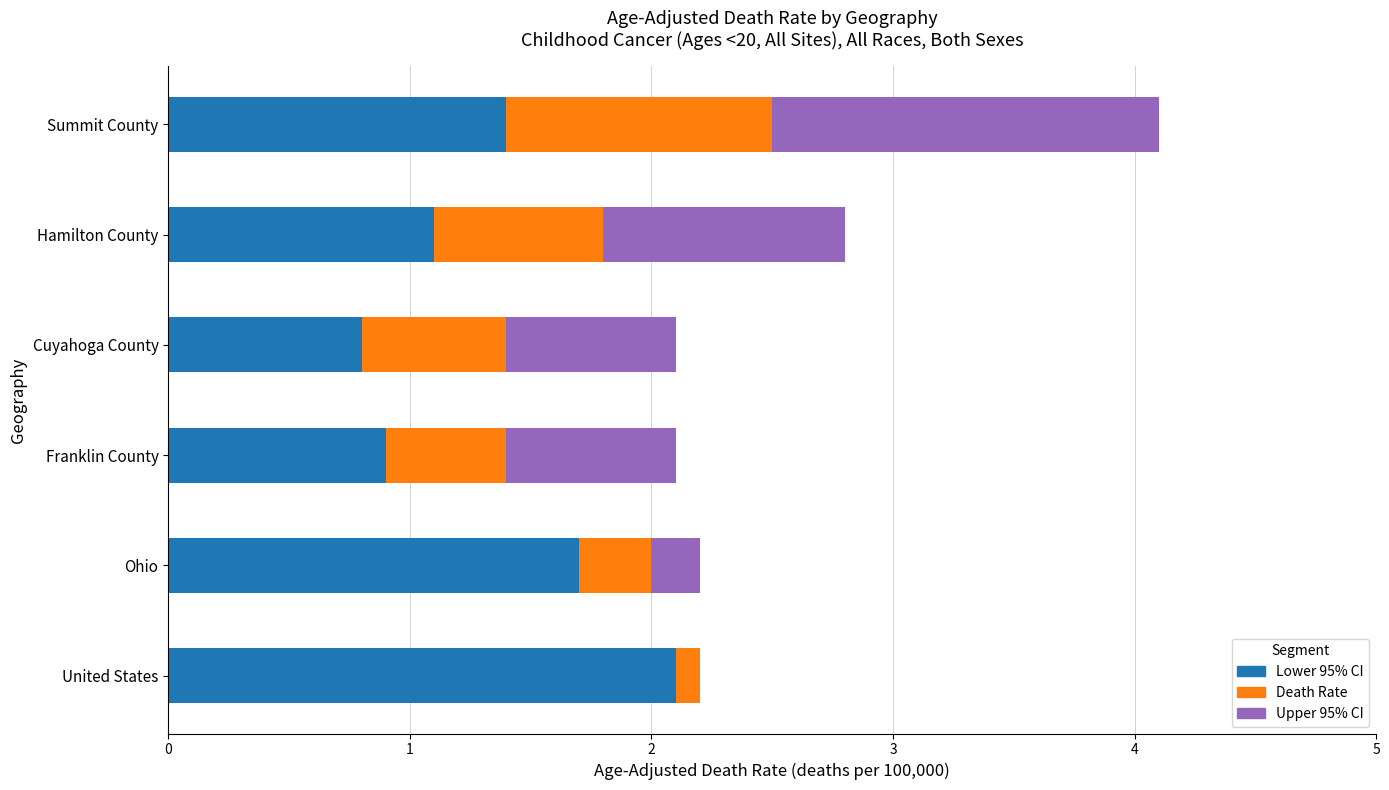

What is the total value across all series at United States?

2.2